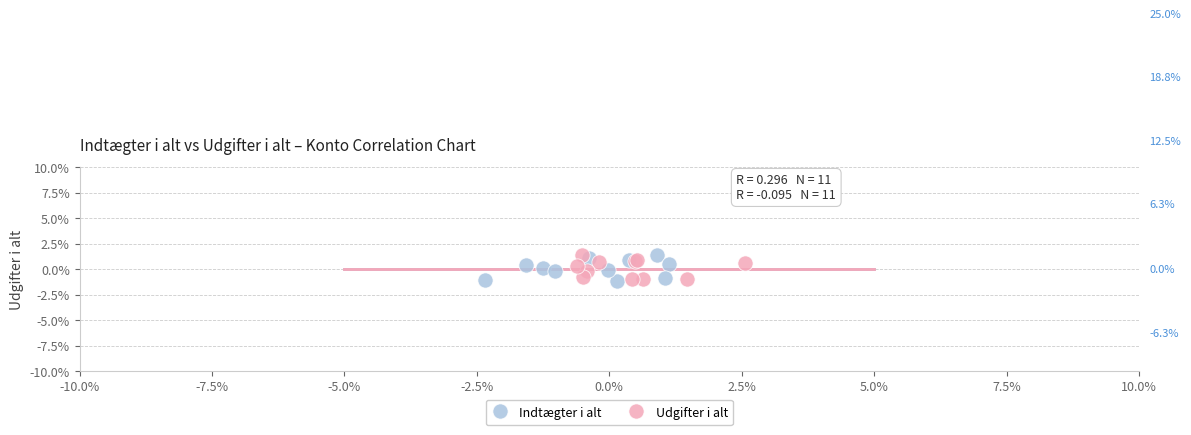

What are all the series names shown in the legend?

Indtægter i alt, Udgifter i alt